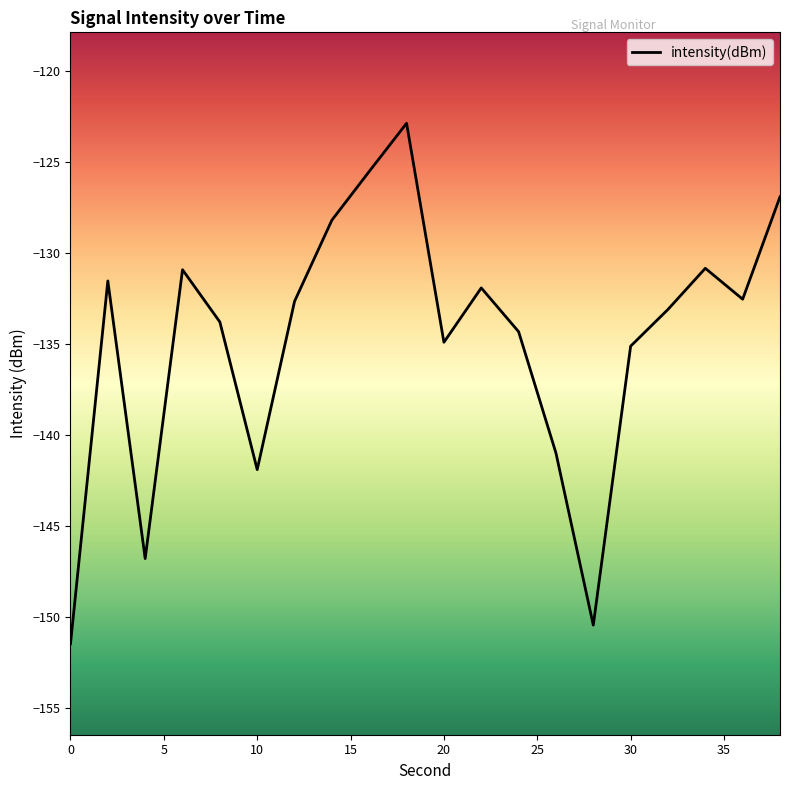

What is the minimum value shown in the chart?

-151.5